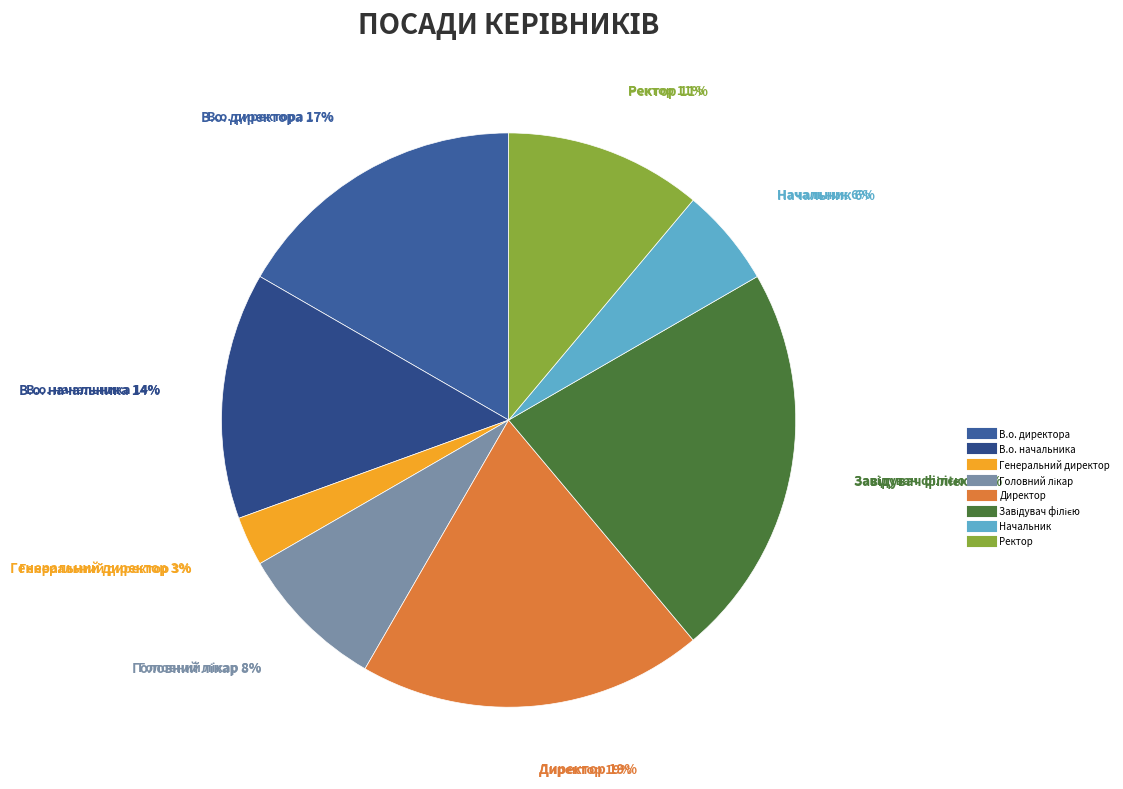

Is Начальник the majority of the pie?

No